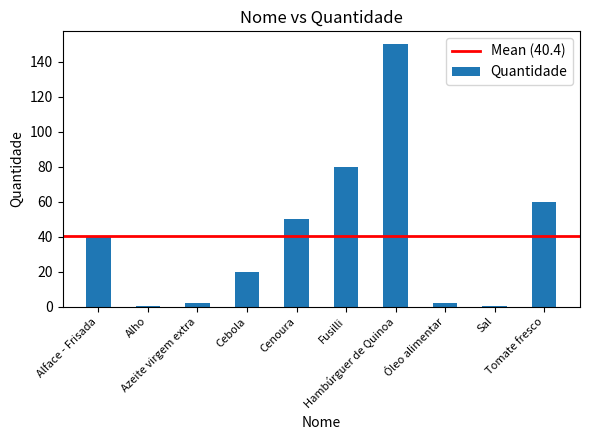

True or false: the data shows 80.0 at Fusilli.

True